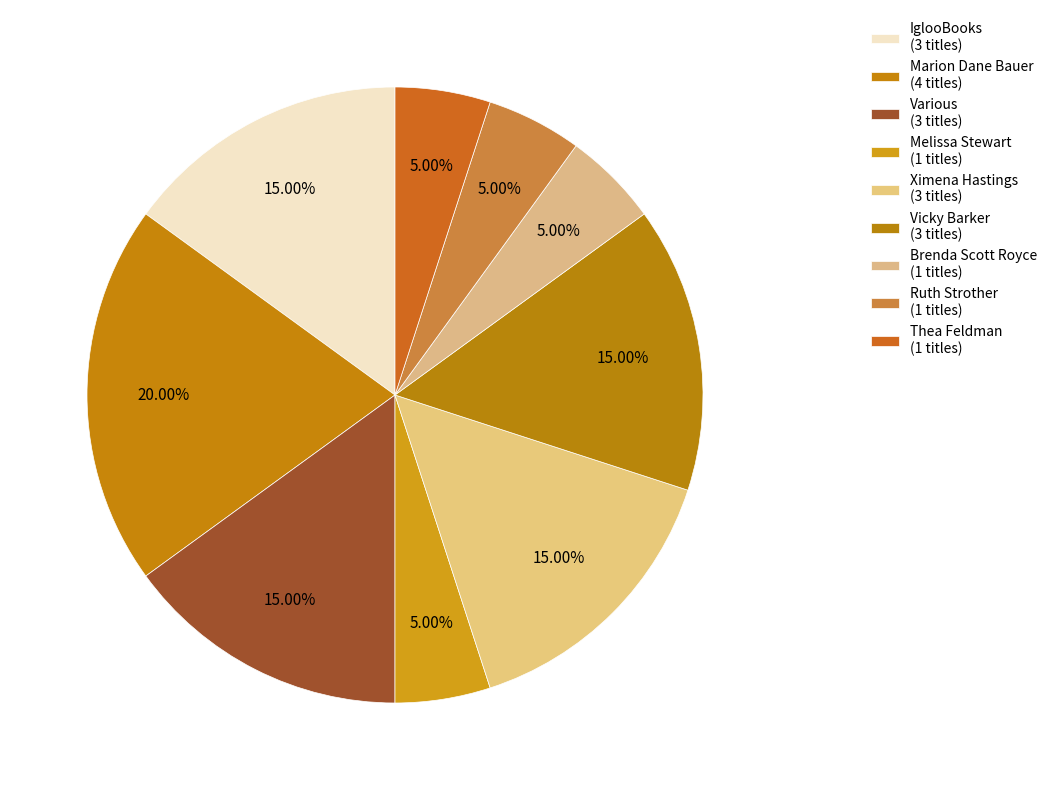

How many slices are in this pie chart?

9